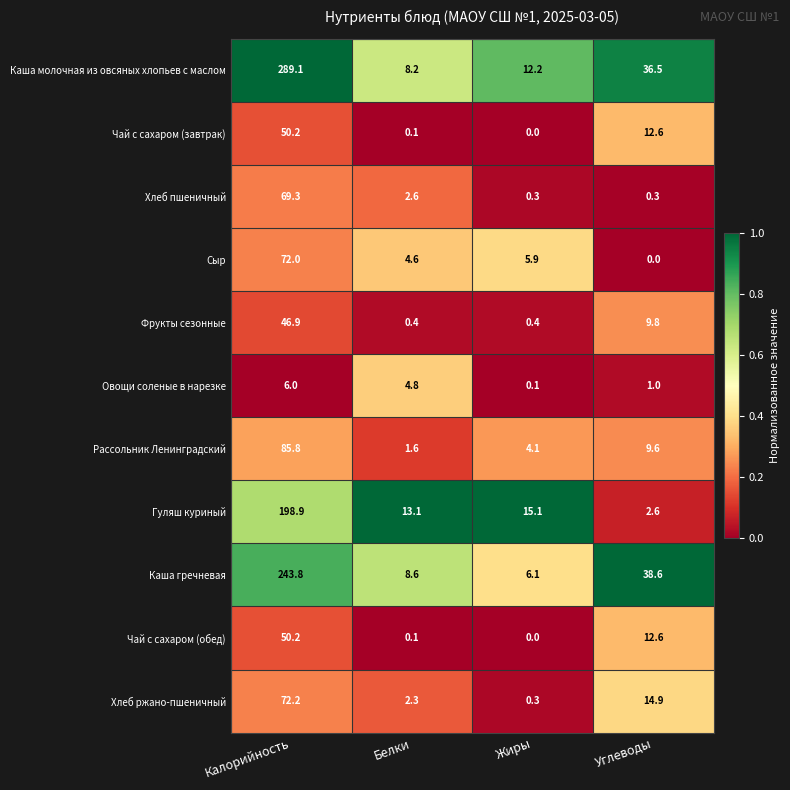

Between Калорийность and Белки, which series saw the biggest shift?

Каша молочная из овсяных хлопьев с маслом